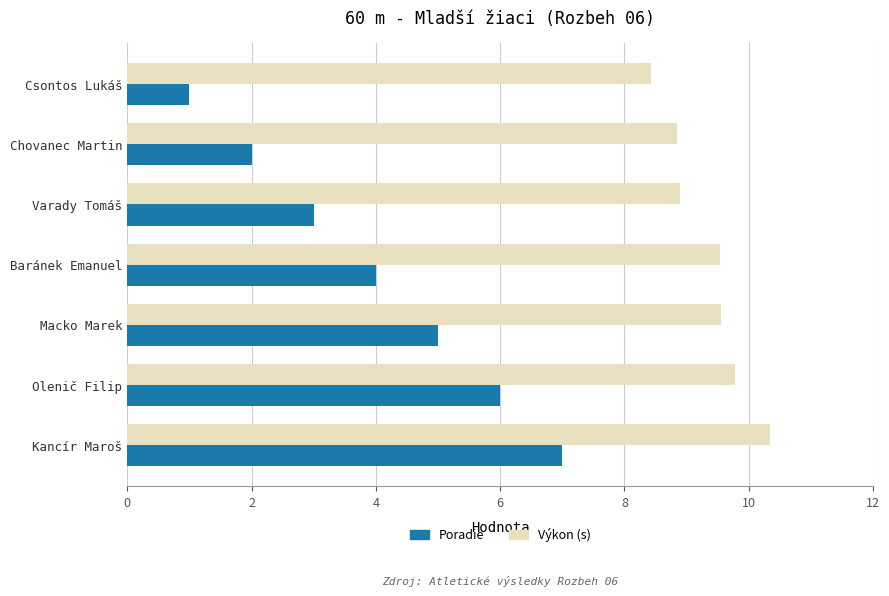

How many data points does each series have?

7